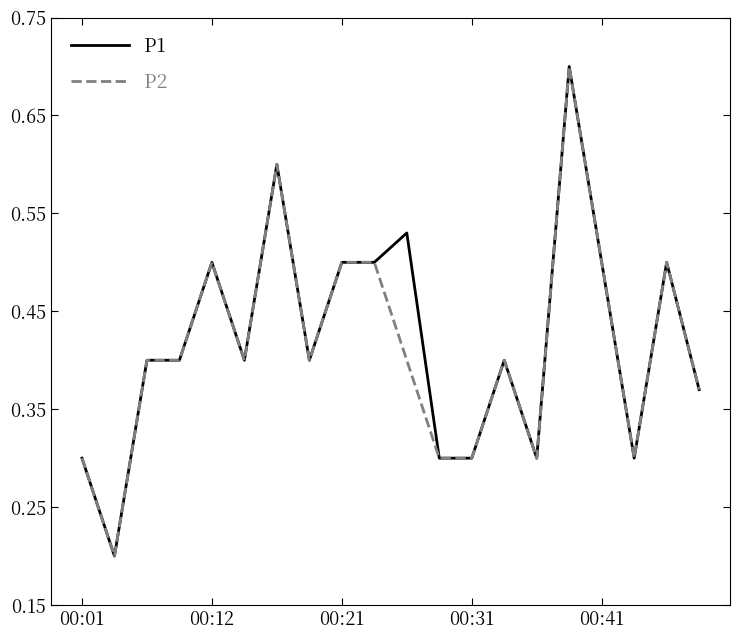

Is this an area chart (filled region under the line)?

No